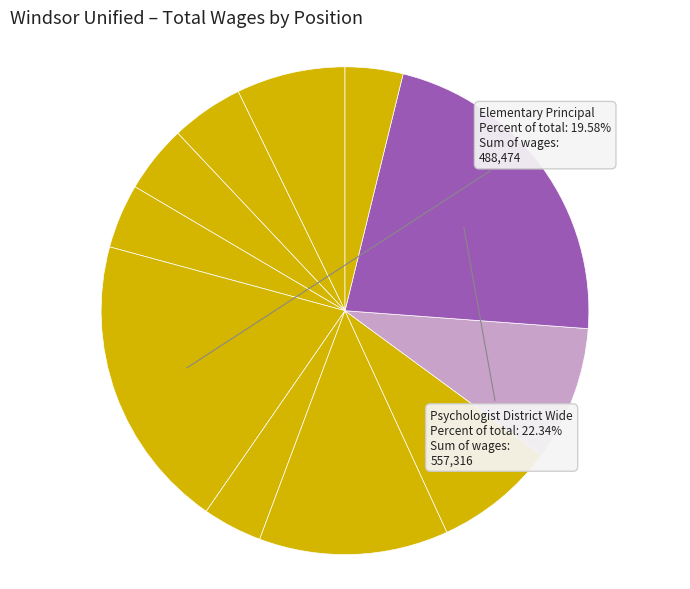

To the nearest percent, what is the average slice percentage?

9%